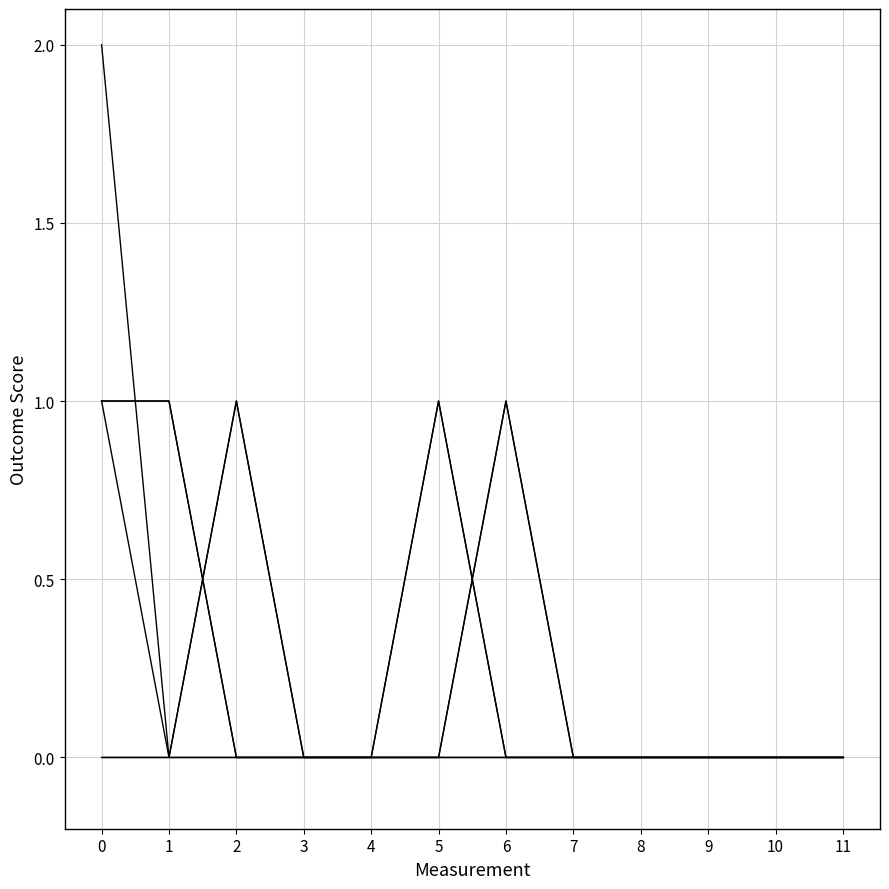

Is this an area chart (filled region under the line)?

No